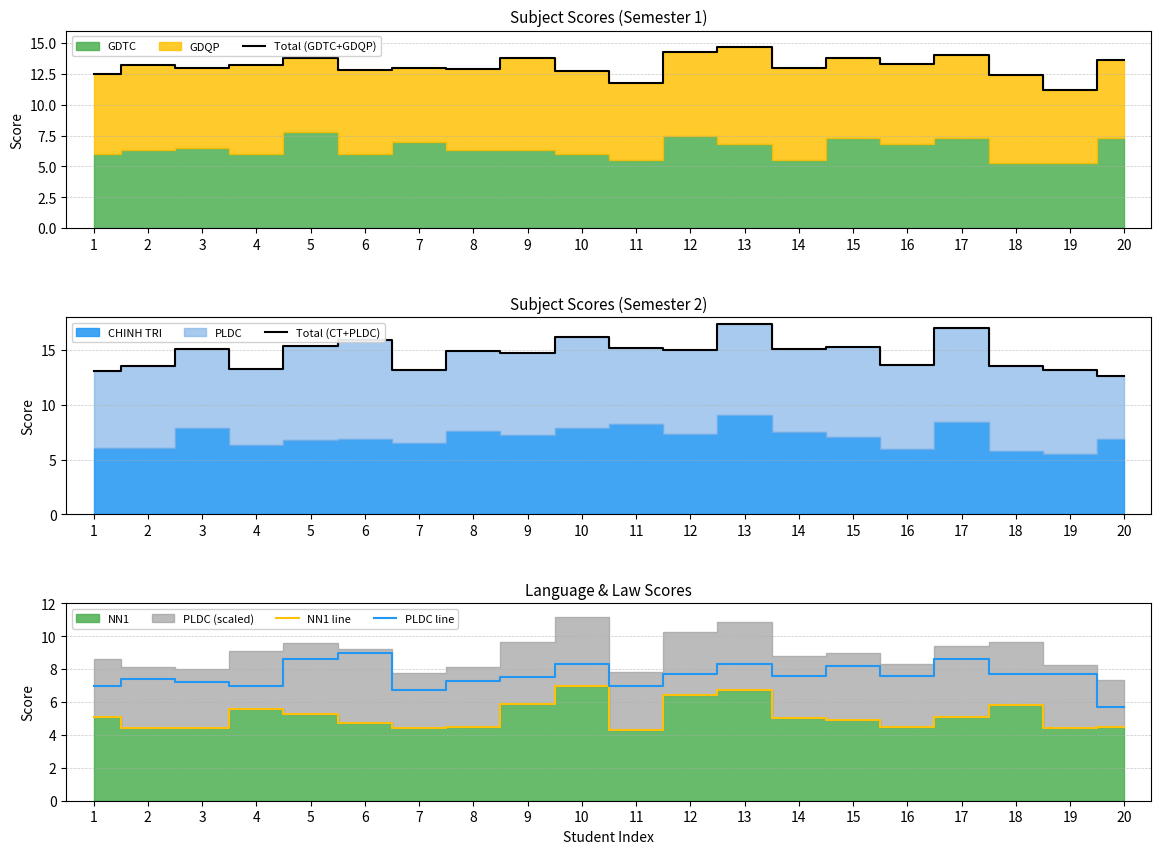

The value of NN1 line at 16 is 1.1. True or false?

False